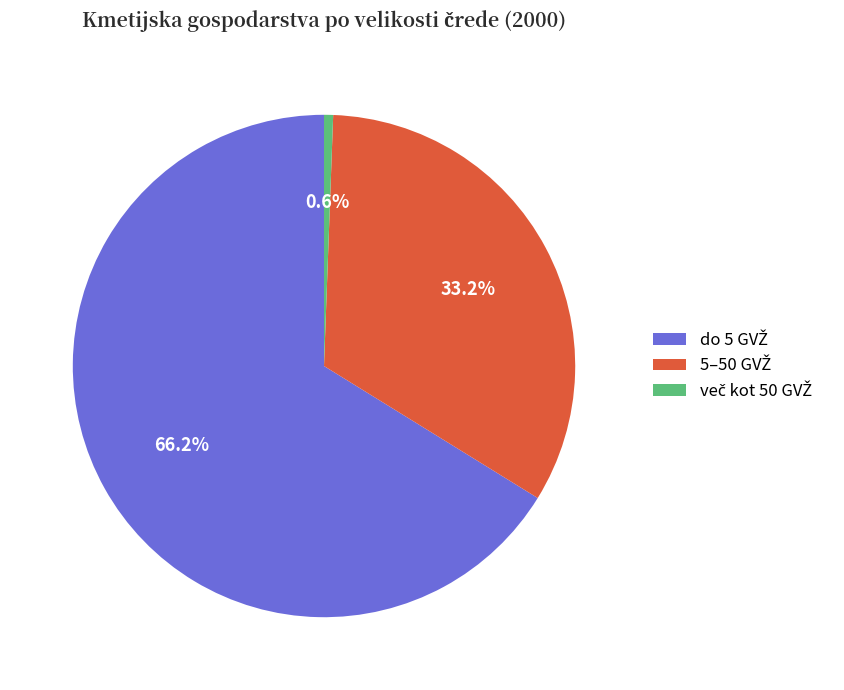

How many slices are in this pie chart?

3